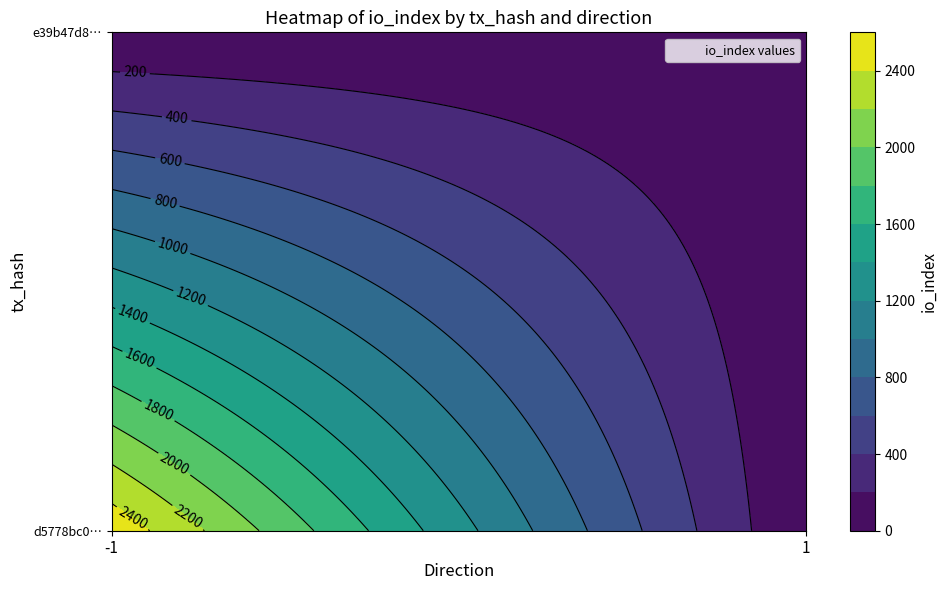

True or false: e39b47d838c6a41842bd7fc481988e2255da721 has a value of 0 at direction.

False